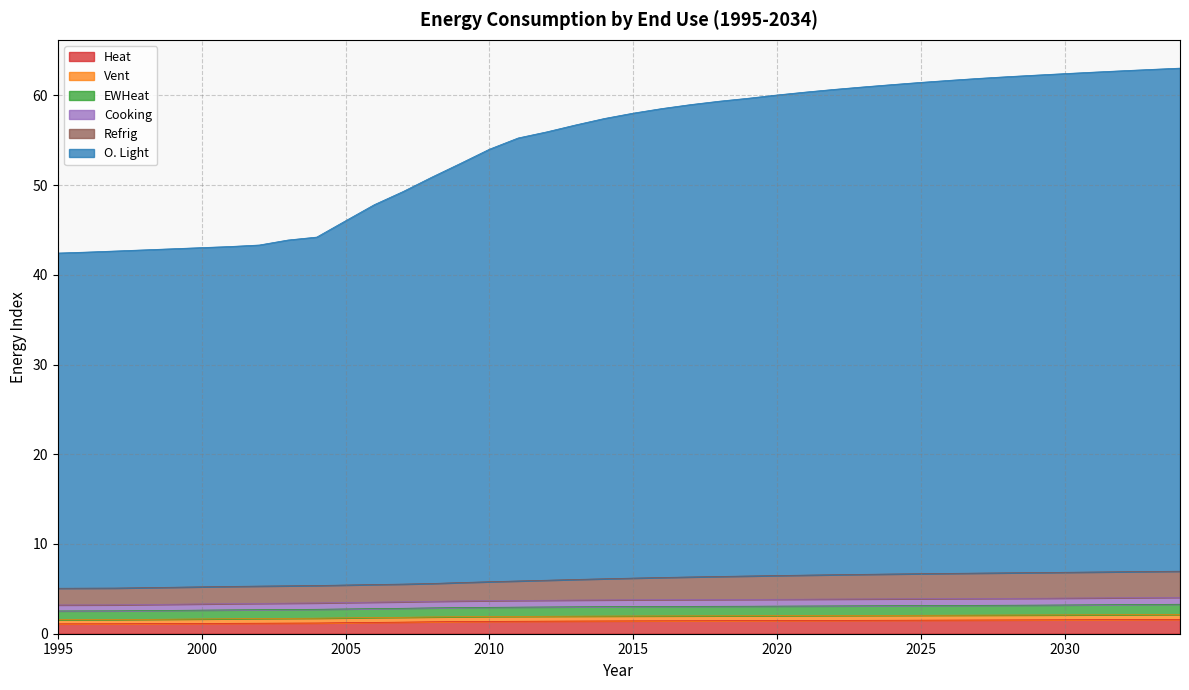

True or false: Heat and O. Light cross at least once.

False